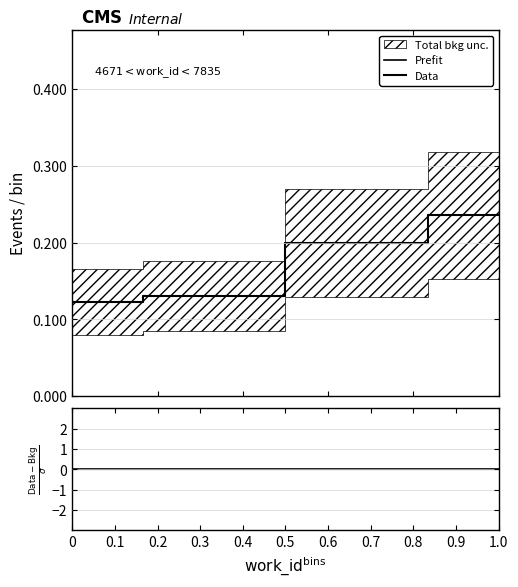

Is the value of (Data-Bkg)/sigma at 0.1 greater than the value of Prefit at 0.1?

No